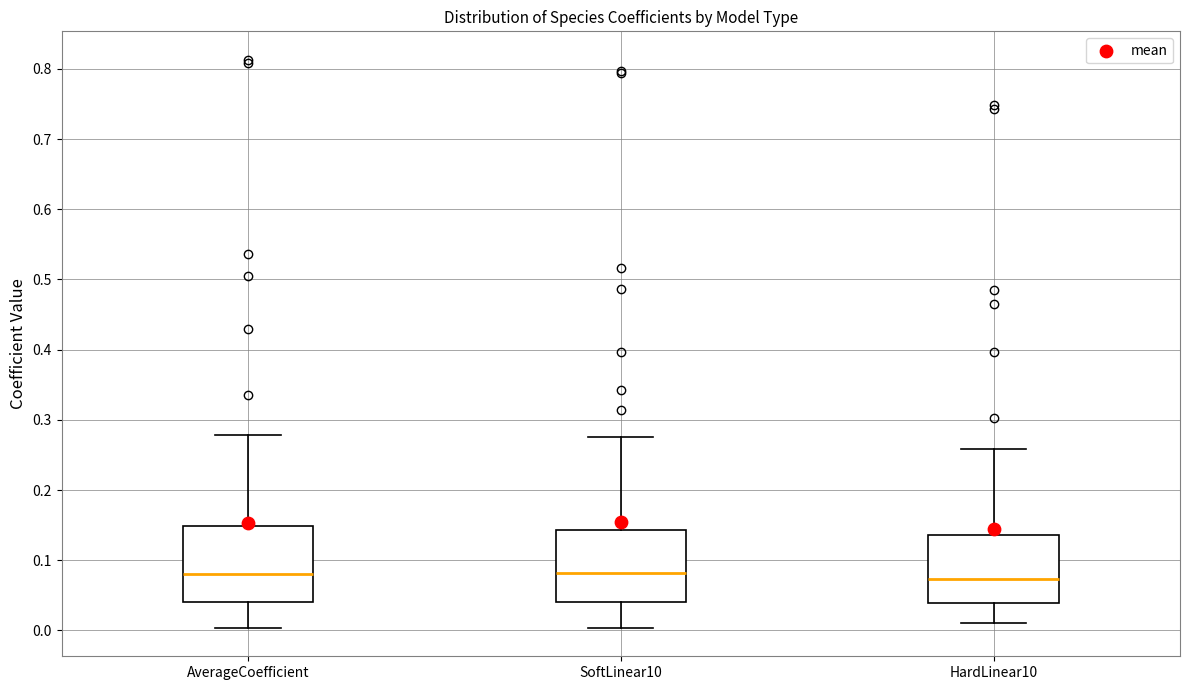

Where does the lower whisker of the box for HardLinear10 end on the y-axis? The values are not printed on the chart, so give them approximately, as read against the axis.

0.01